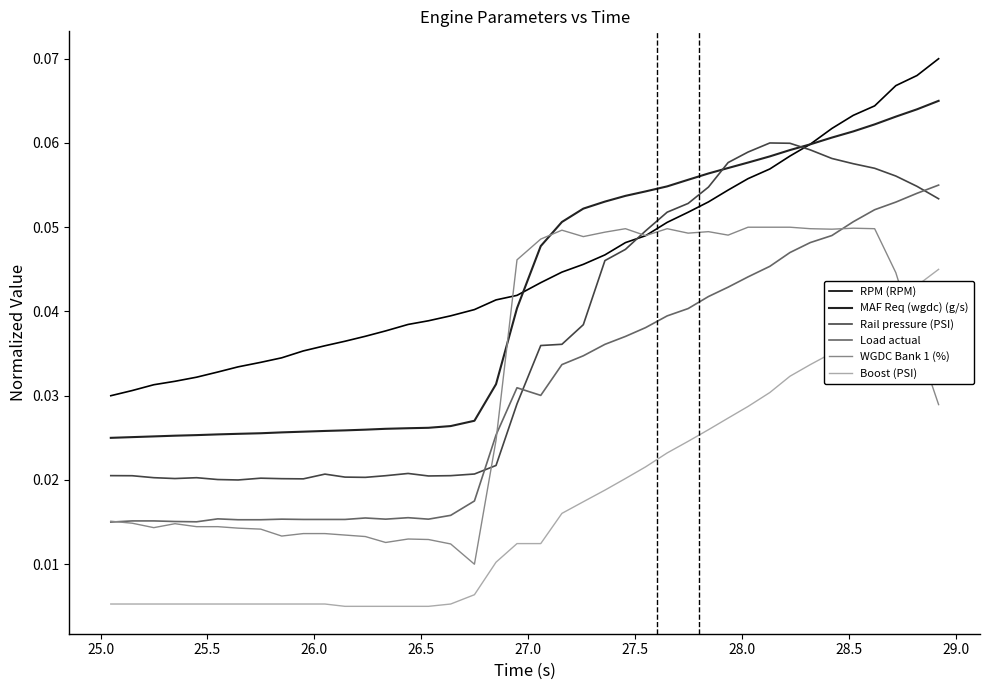

True or false: Load actual and MAF Req (wgdc) (g/s) cross at least once.

False